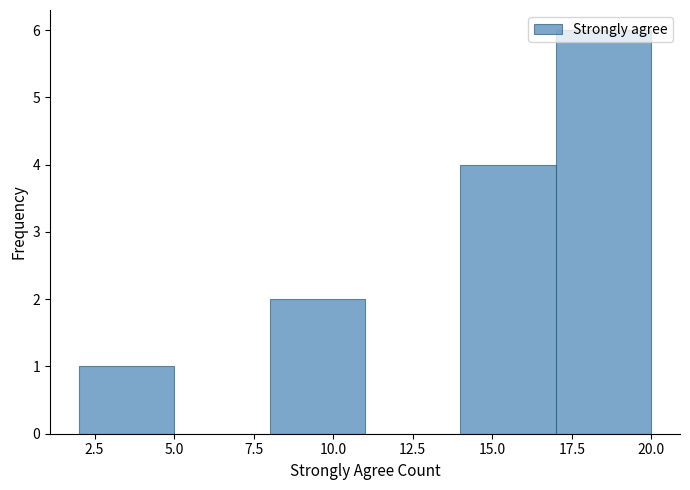

Reading left to right, list every bar in this chart as the range it spans on the x-axis followed by its height. The values are not printed on the chart, so give them approximately, as read against the axis.

2 to 5: 1
5 to 8: 0
8 to 11: 2
11 to 14: 0
14 to 17: 4
17 to 20: 6